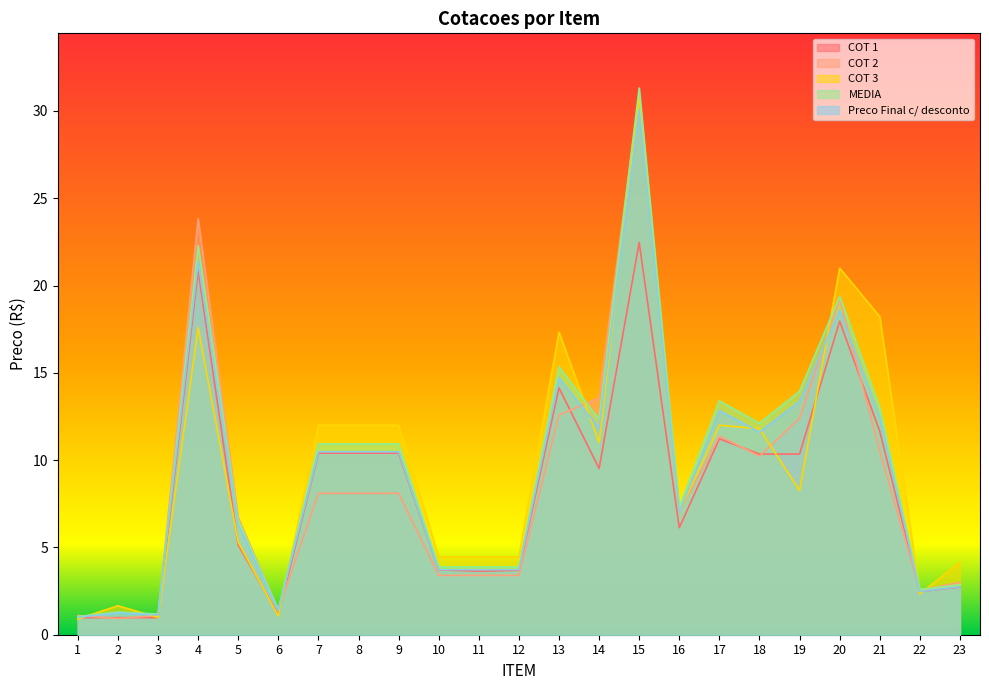

After their last crossing, which series has the higher values: COT 2 or MEDIA?

COT 2